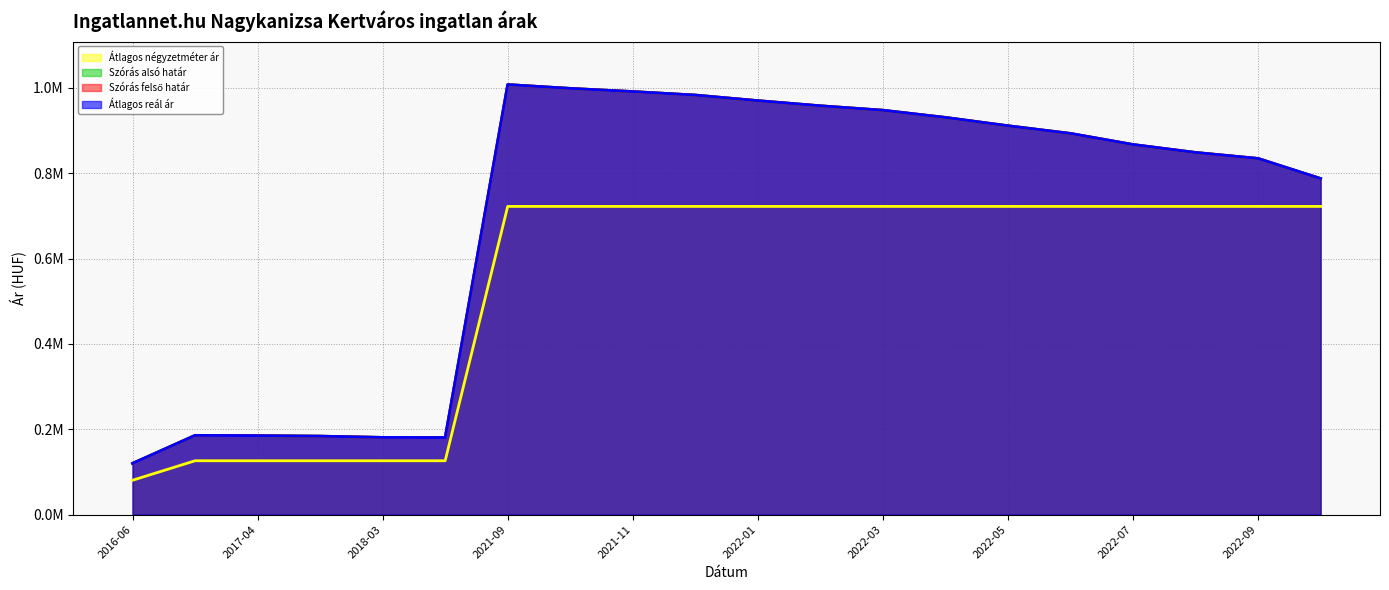

What is the total value across all series at 2022-07?

3.3